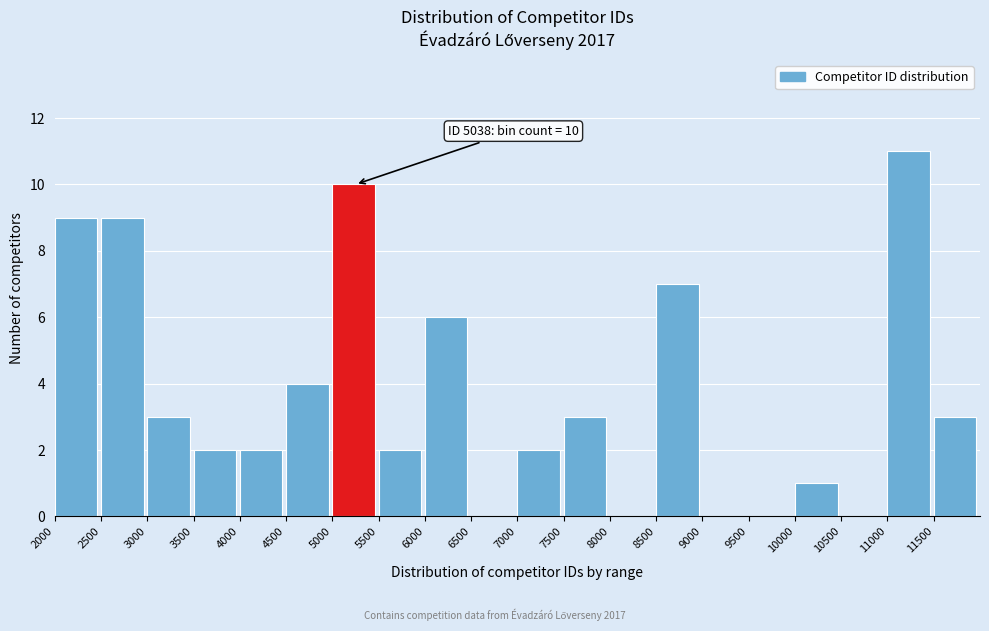

Which range on the x-axis has the tallest bar?

11000 to 11500